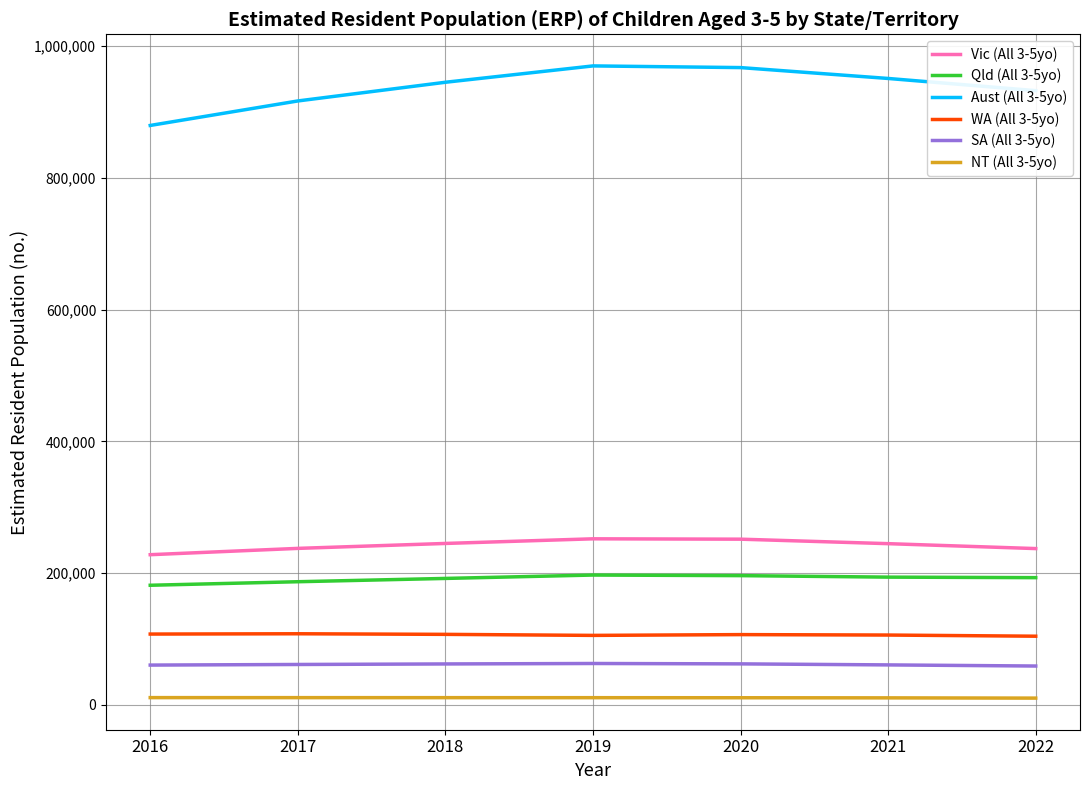

Does the chart have visible grid lines?

Yes